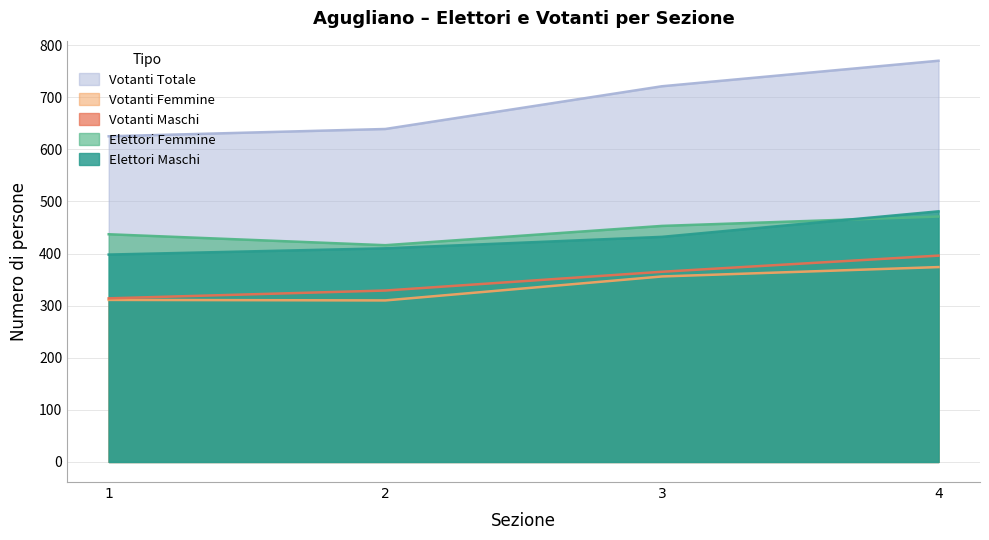

Which series changed the most between 1 and 4?

Votanti Totale